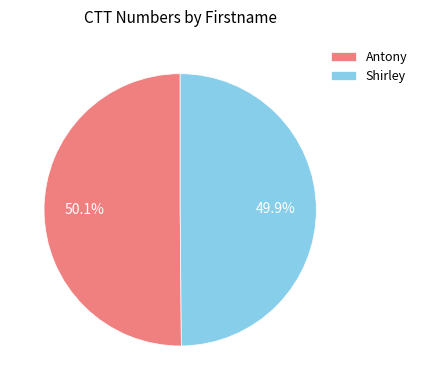

Approximately how many times larger is the value at Antony compared to Shirley?

1.0